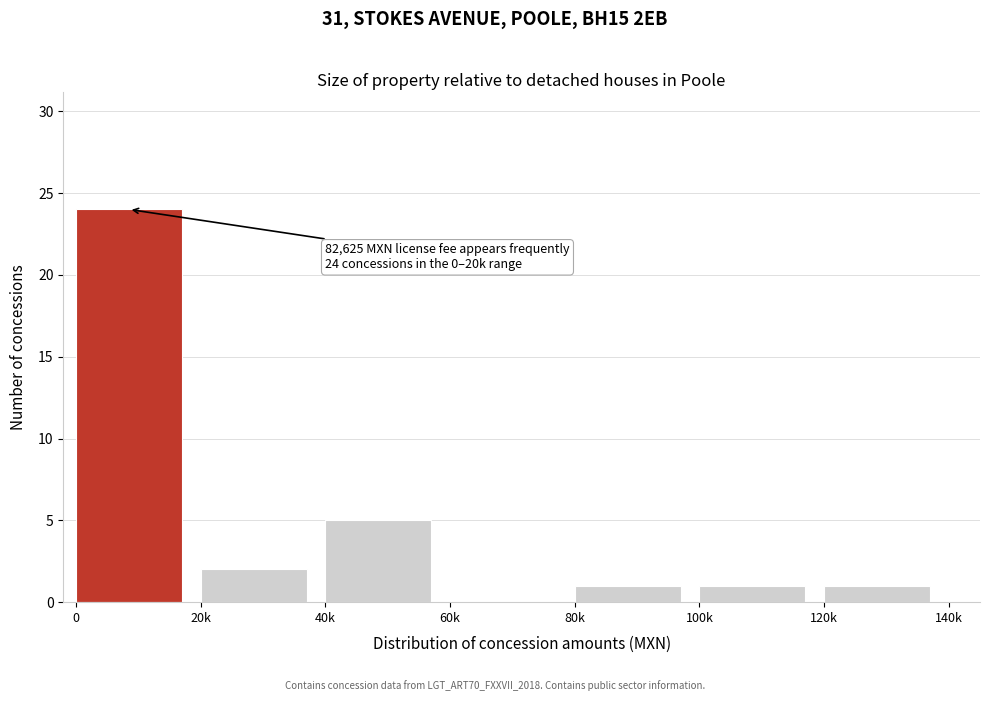

Reading right to left, what are all the values shown in this chart?

120k=1	100k=1	80k=1	60k=0	40k=5	20k=2	0=24